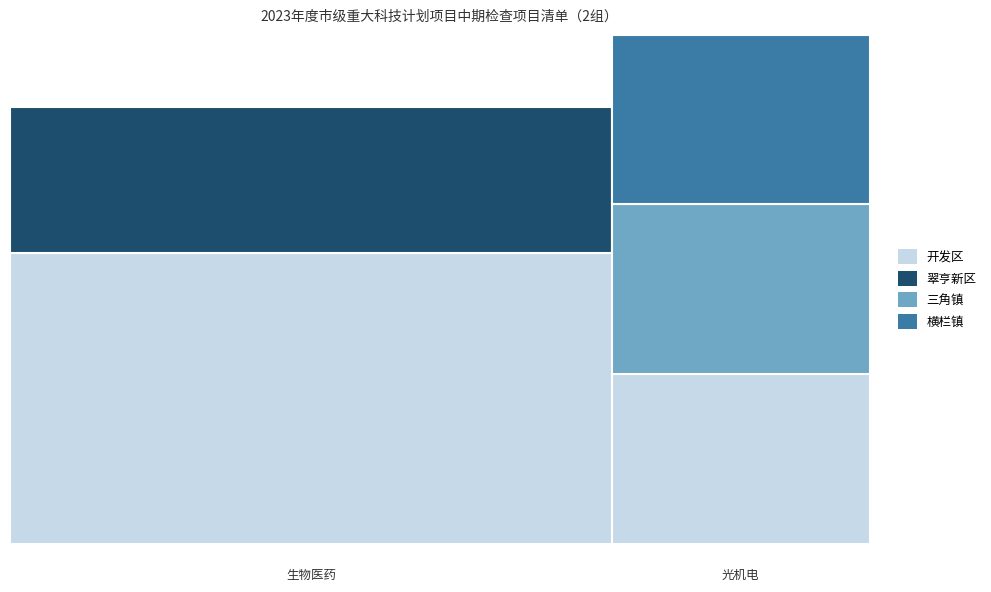

Is the value of 光机电 at 光机电 greater than the value of 生物医药 at 光机电?

No